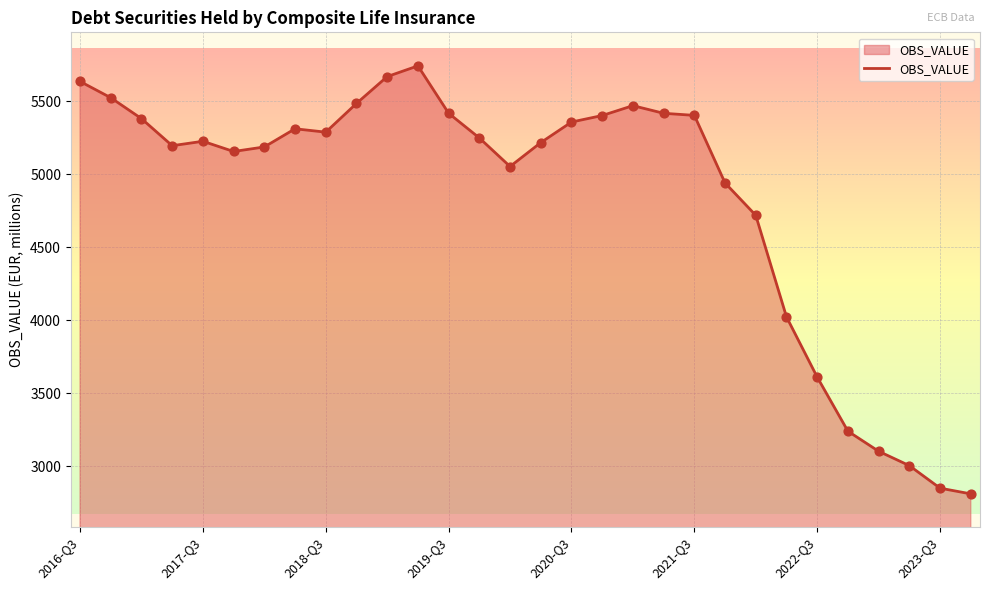

What is the difference between the maximum and minimum values?

2931.6